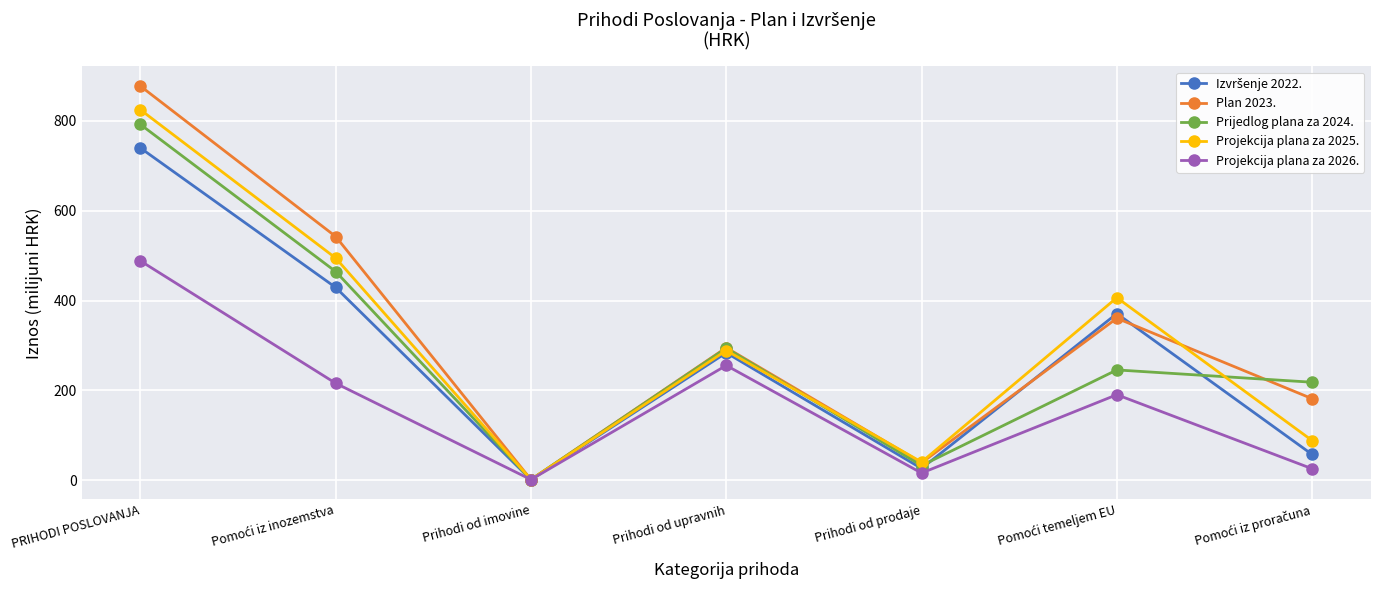

At how many categories does at least one series exceed 206?

5